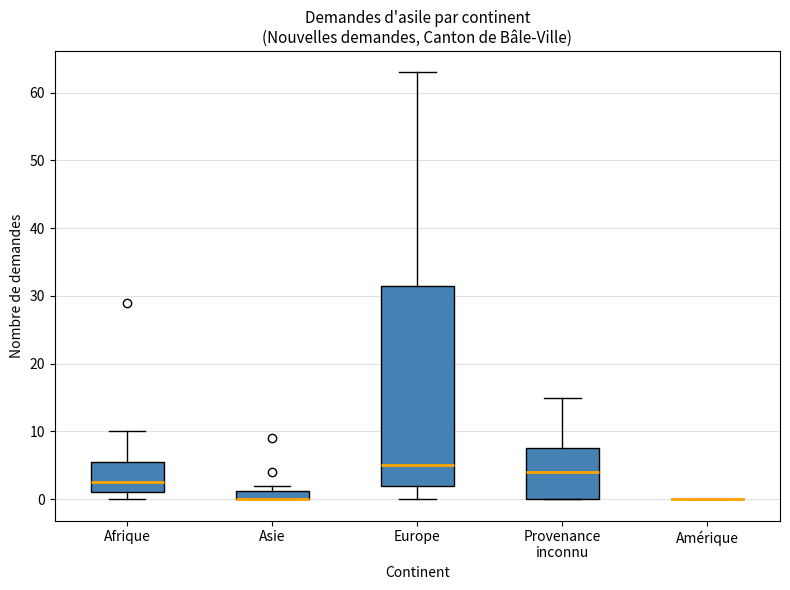

Where does the median line of the box for Afrique sit on the y-axis? The values are not printed on the chart, so give them approximately, as read against the axis.

3